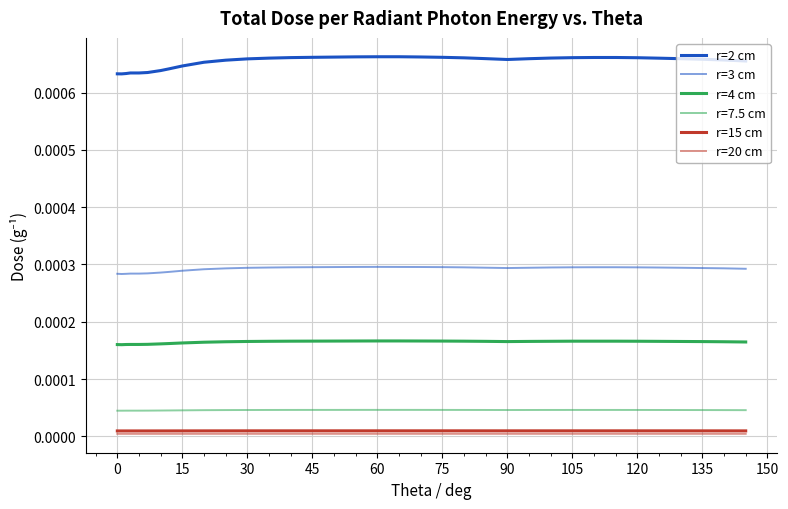

True or false: r=2 cm and r=4 cm cross at least once.

False